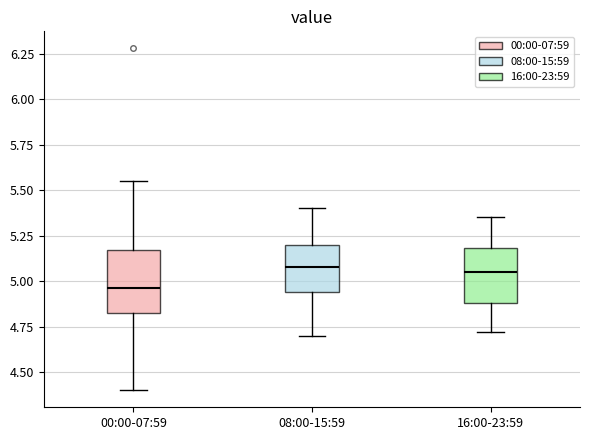

Where does the median line of the box for 08:00-15:59 sit on the y-axis? The values are not printed on the chart, so give them approximately, as read against the axis.

5.10